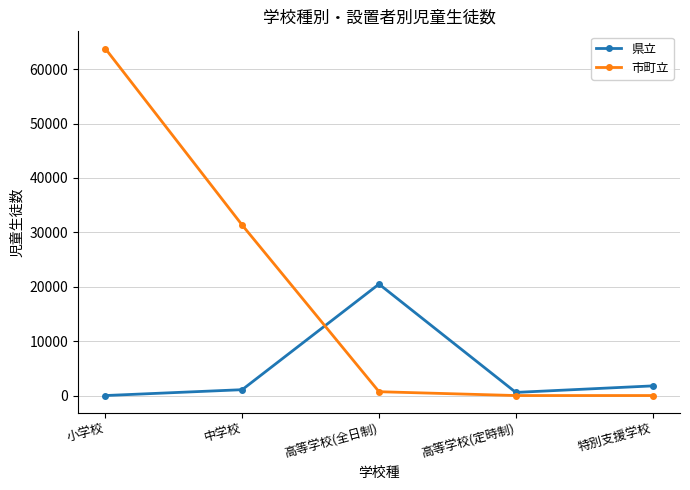

Which category has the highest value in the 市町立 series?

小学校